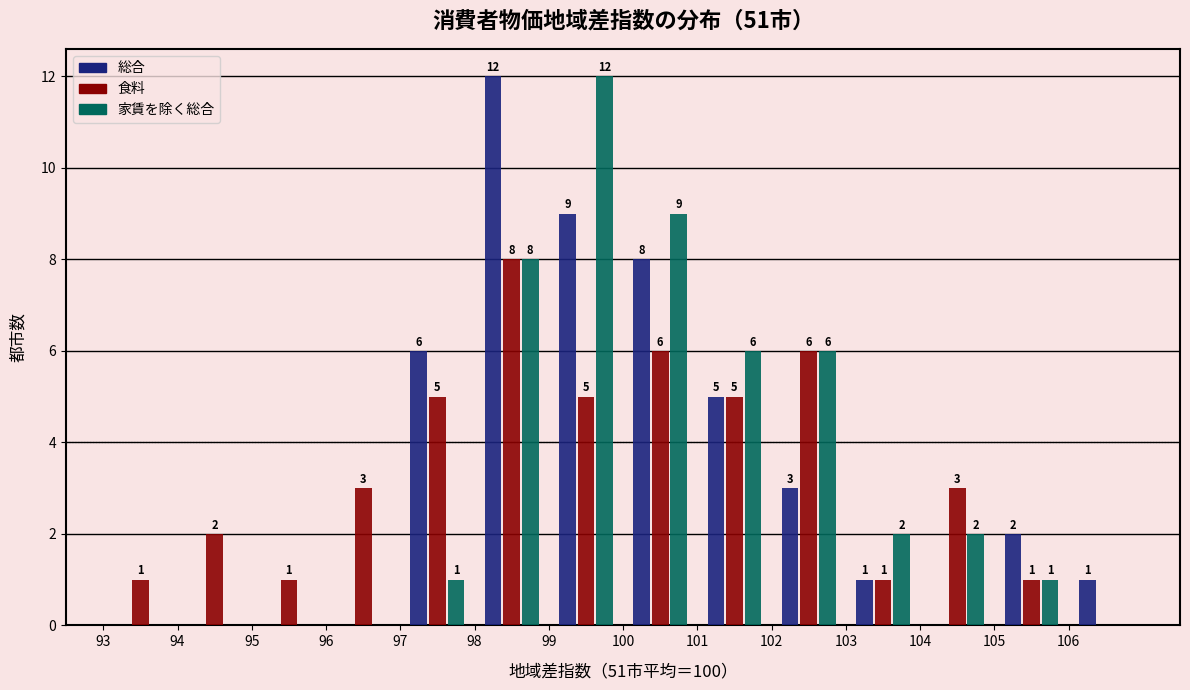

In the 家賃を除く総合 series, which range on the x-axis has the tallest bar?

99 to 100